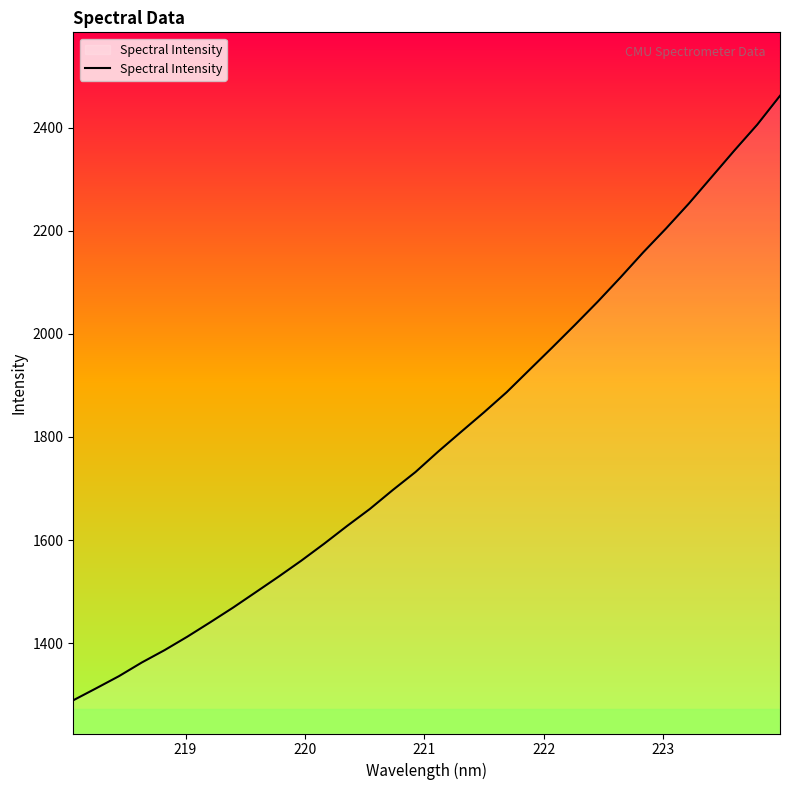

What is the difference between the maximum and minimum values?

1172.8